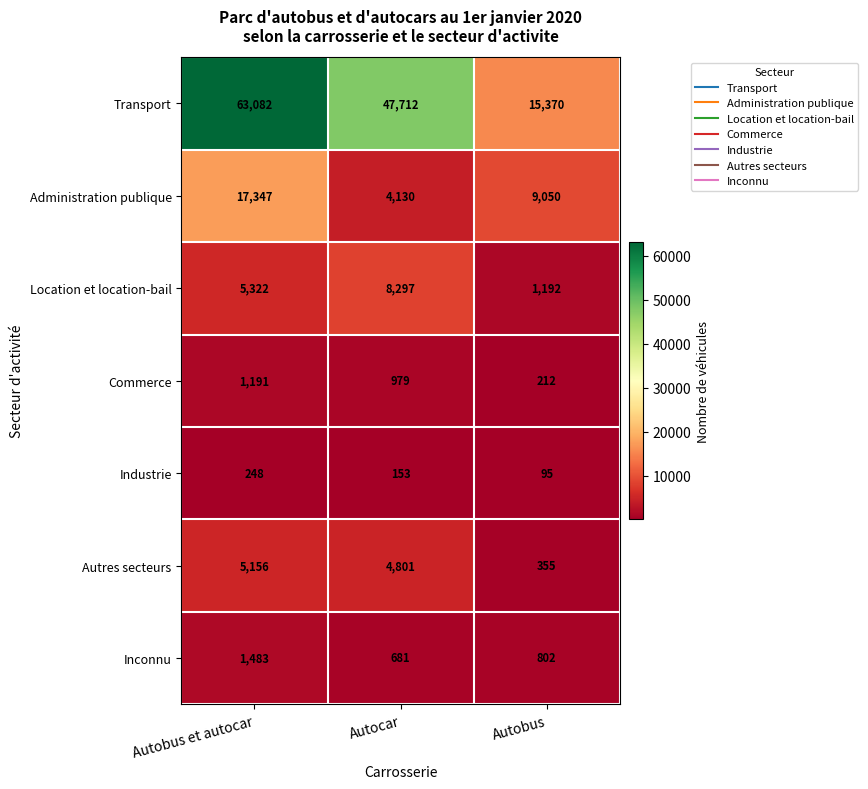

What is the total value across all series at Autobus et autocar?

93829